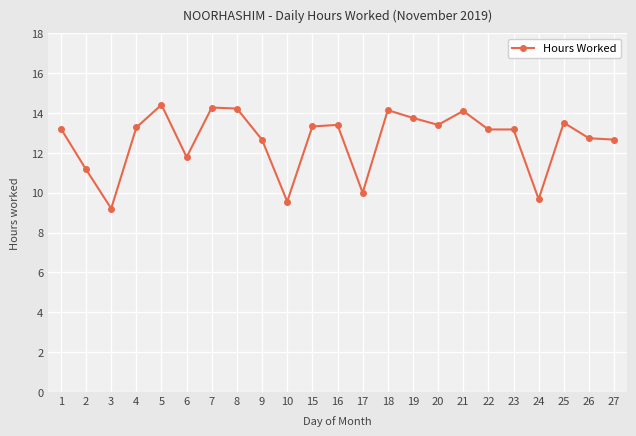

How many values are below 13?

9